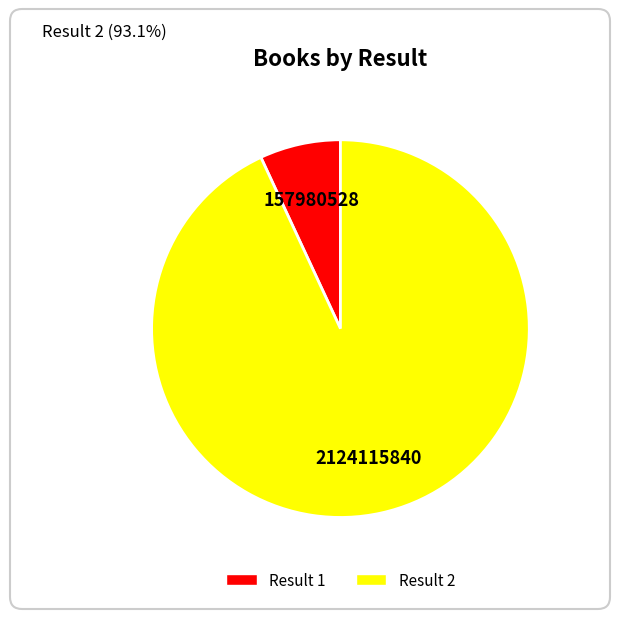

Does any single category account for the majority?

Yes